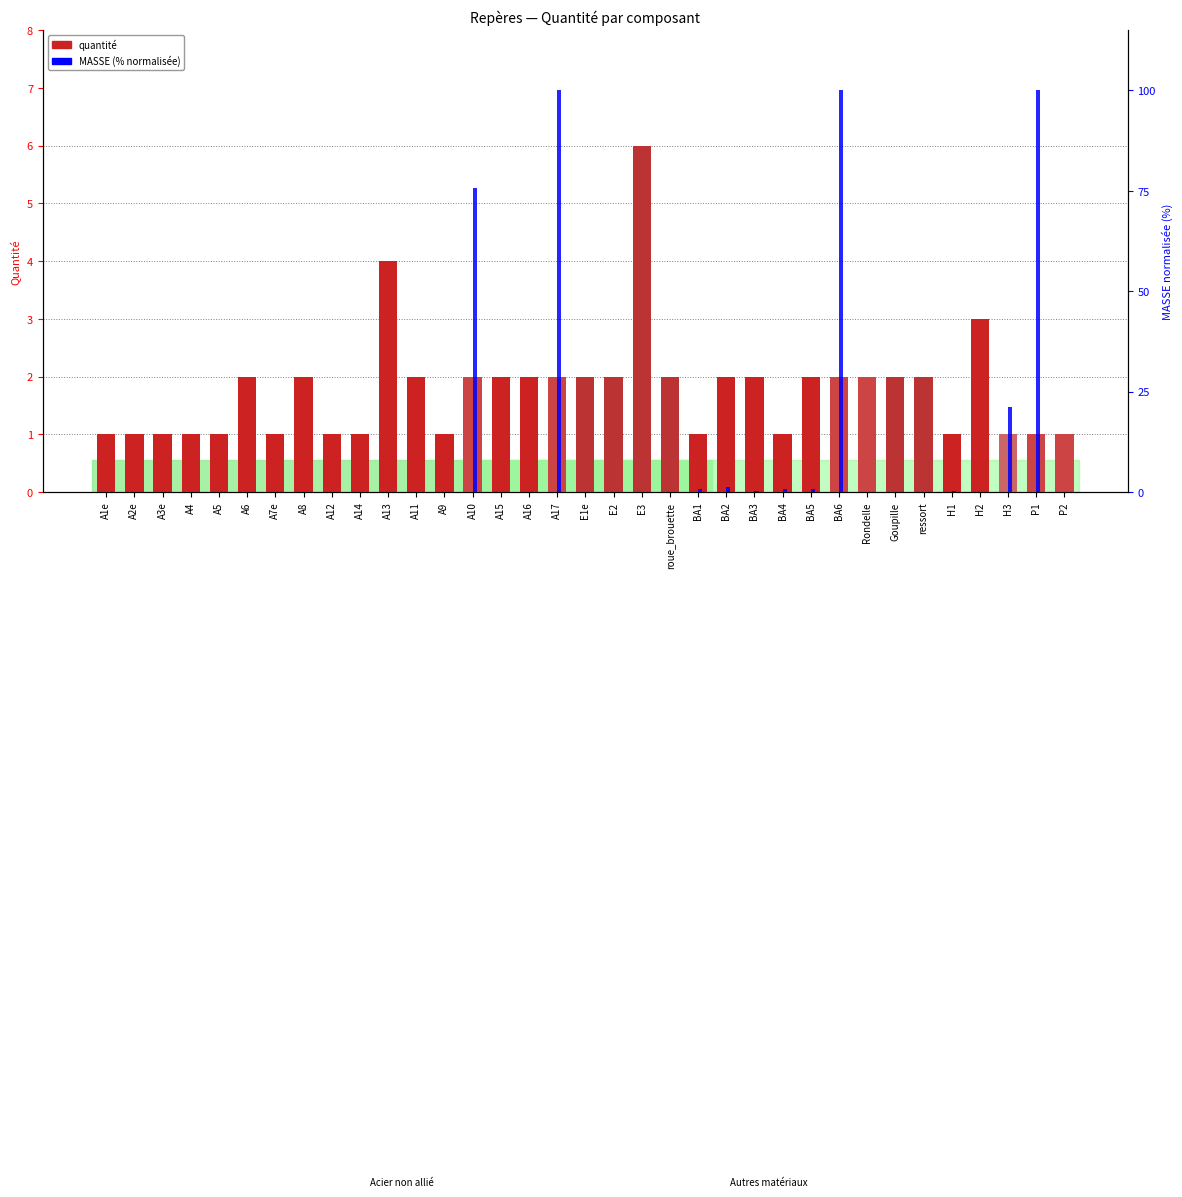

Is the value of quantité at A2e greater than the value of MASSE (scaled %) at E3?

Yes